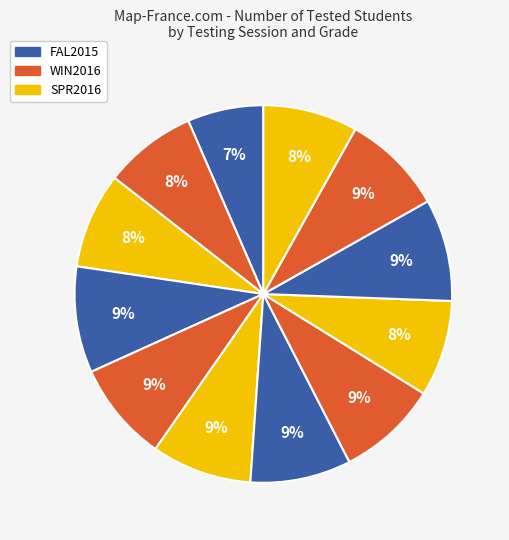

How many slices are in this pie chart?

12